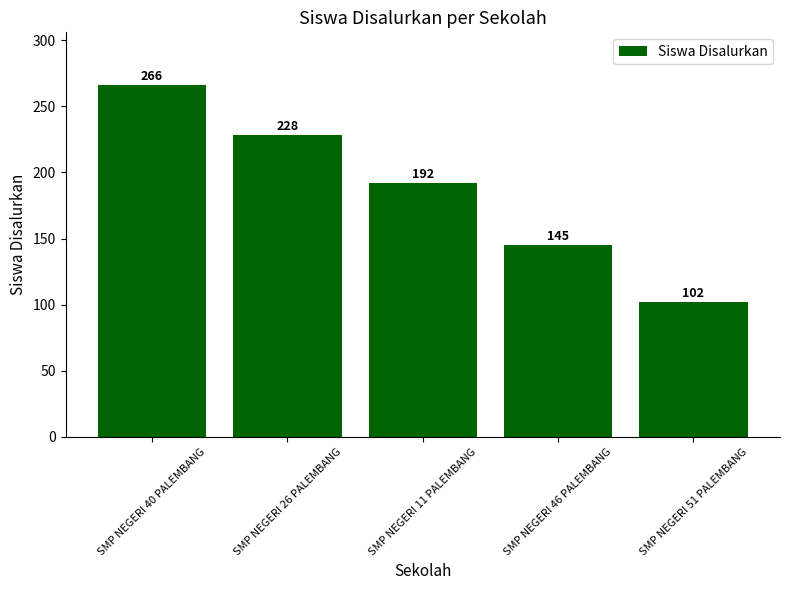

Does the chart contain stacked bars?

No